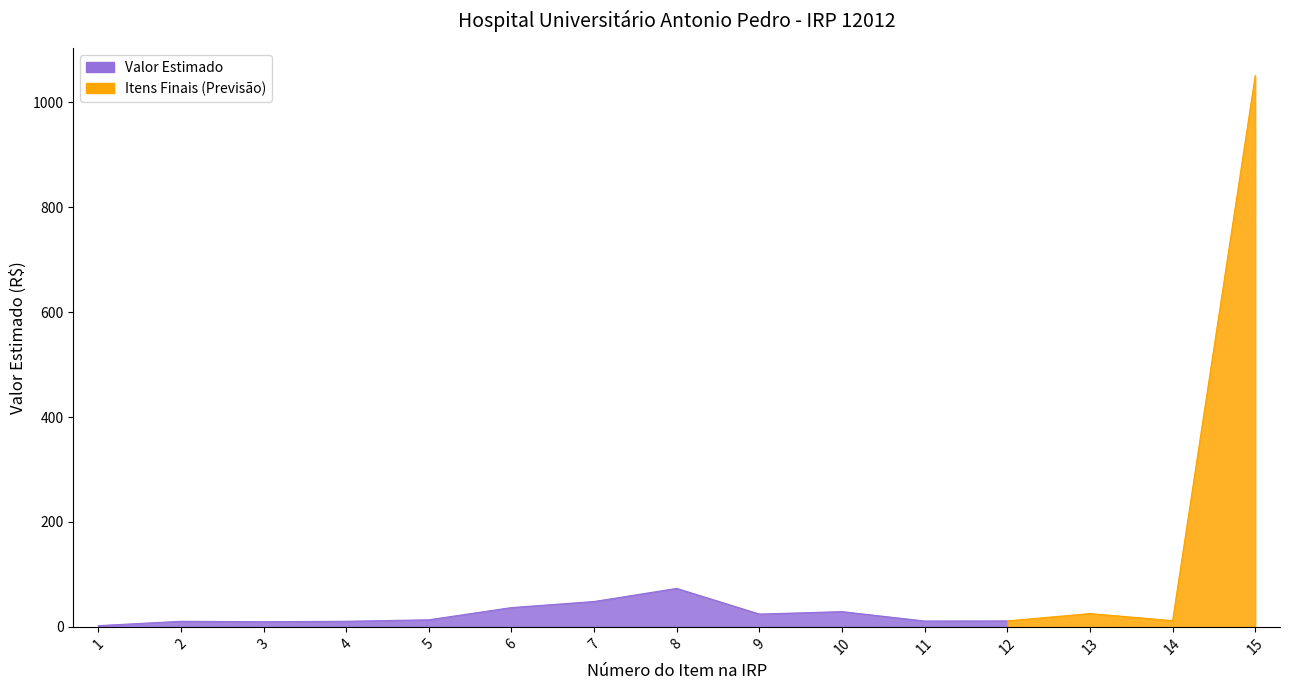

Which label corresponds to the largest value in the chart?

15